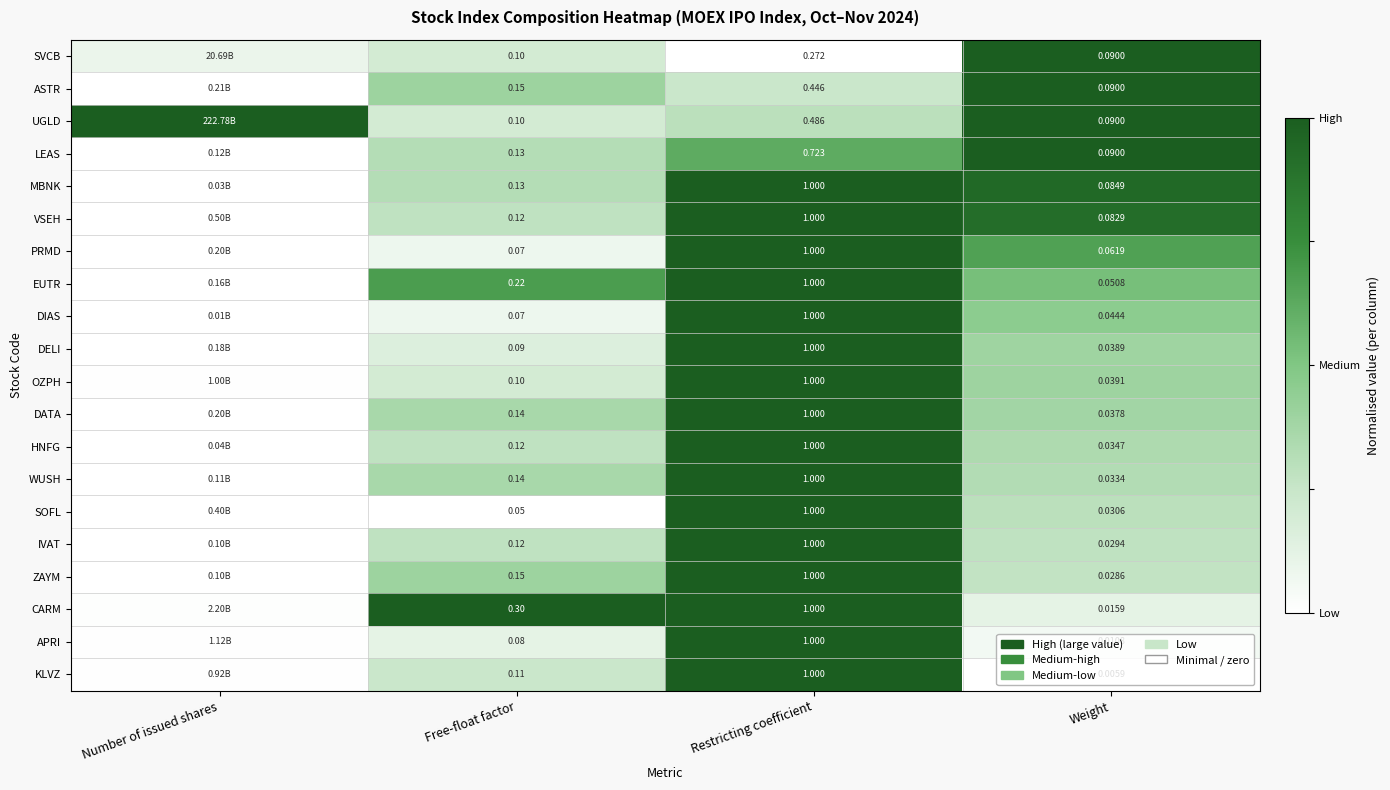

Which series changed the most between Free-float factor and Weight?

CARM